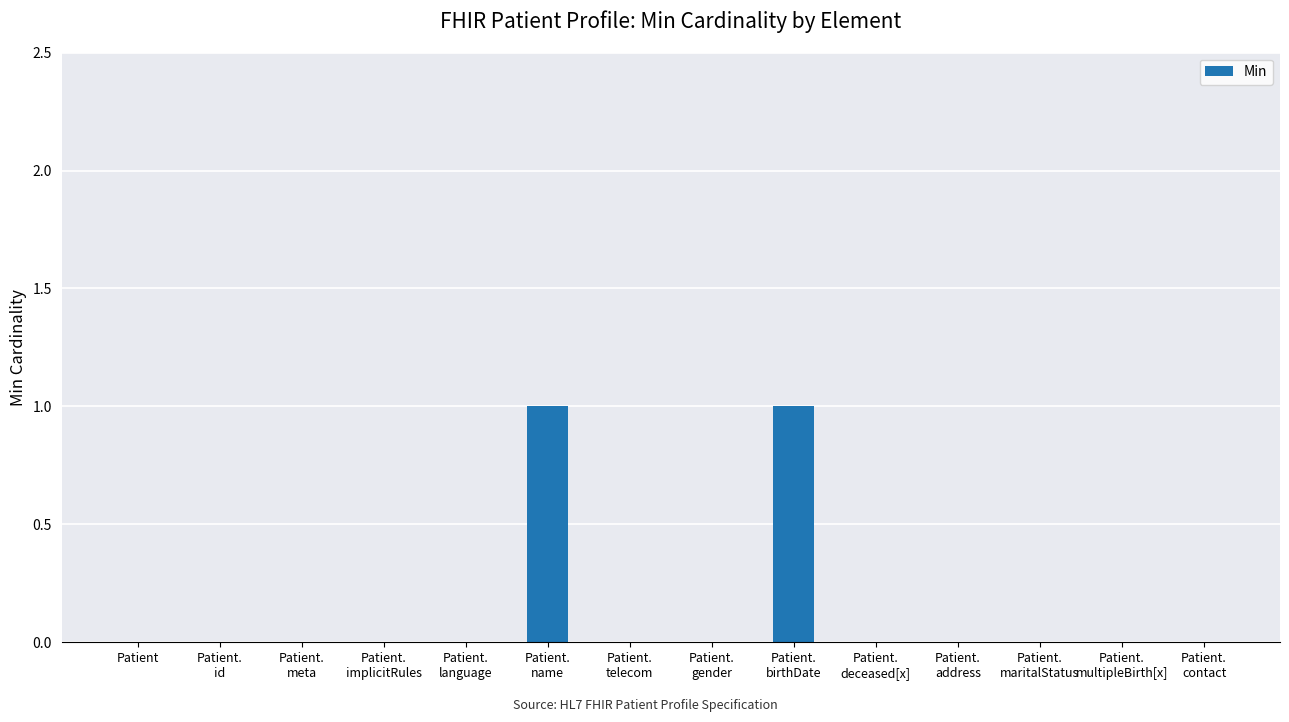

Count the values in the range 0 to 1.

14